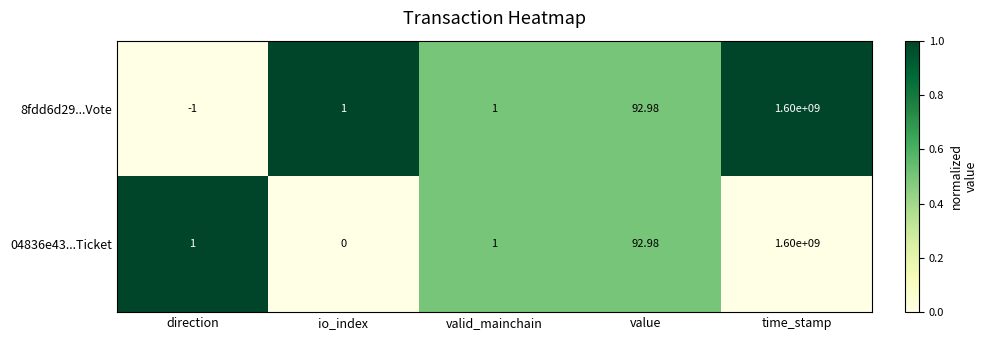

Count the number of categories in the chart.

5